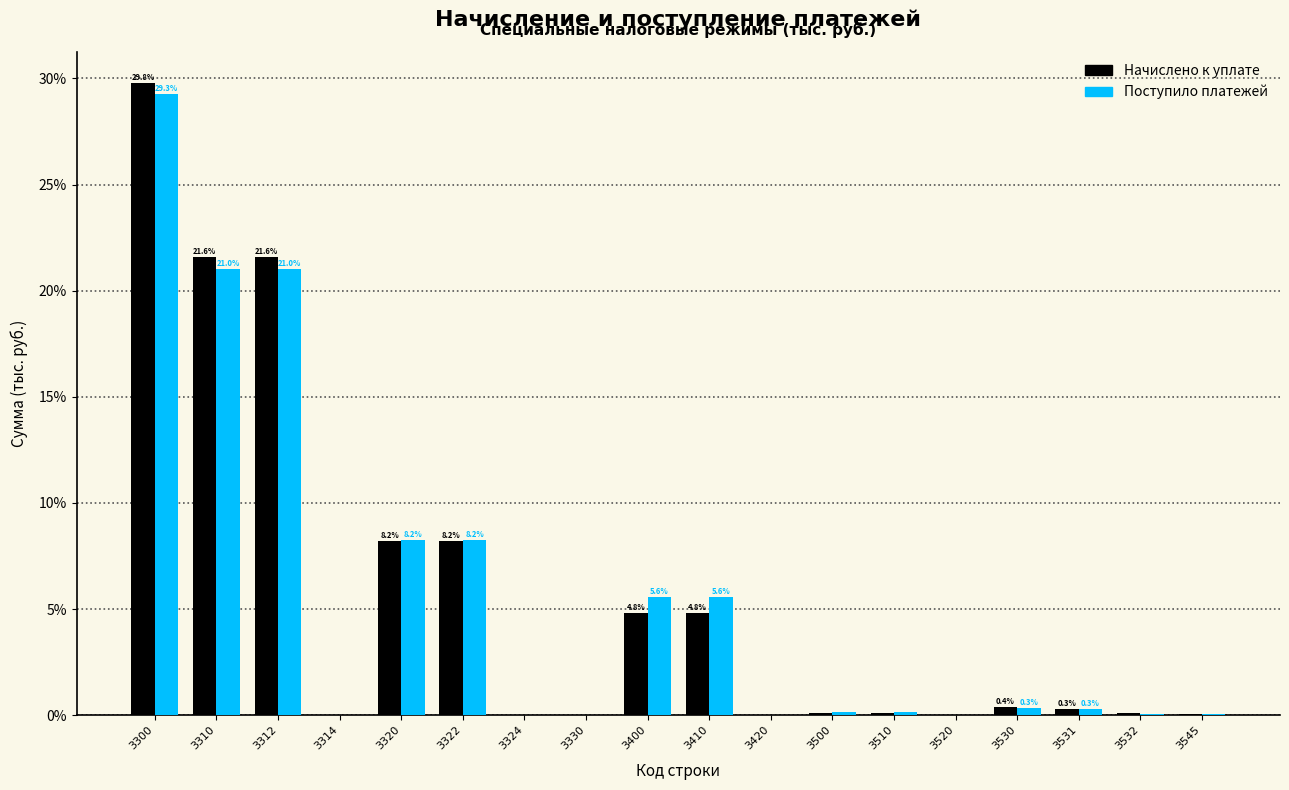

Between 3312 and 3520, which series saw the biggest shift?

Начислено к уплате